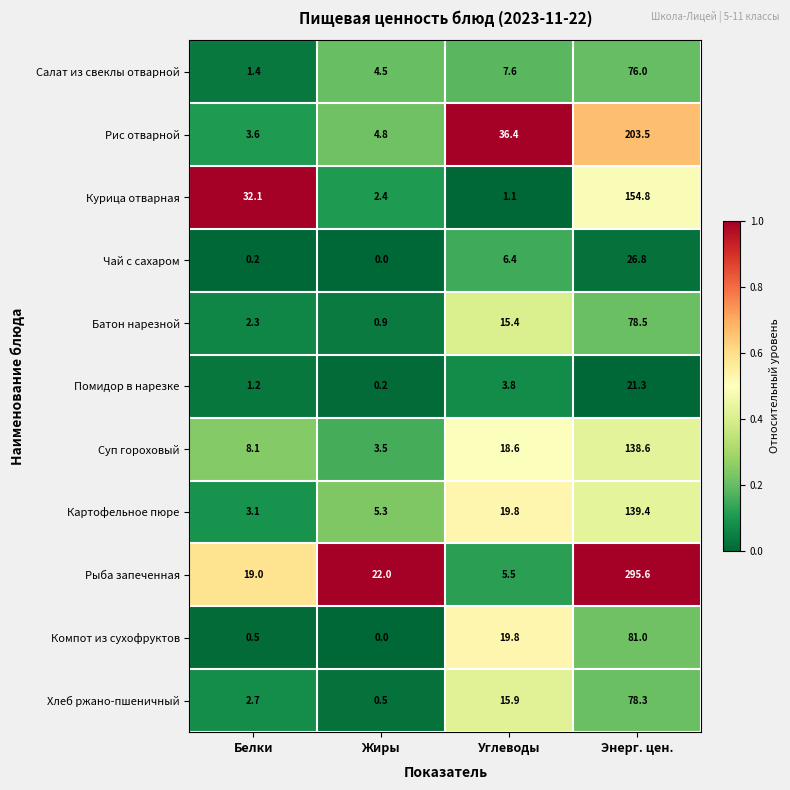

Rank the series by their maximum value, from highest to lowest.

Рыба запеченная, Рис отварной, Курица отварная, Картофельное пюре, Суп гороховый, Компот из сухофруктов, Батон нарезной, Хлеб ржано-пшеничный, Салат из свеклы отварной, Чай с сахаром, Помидор в нарезке